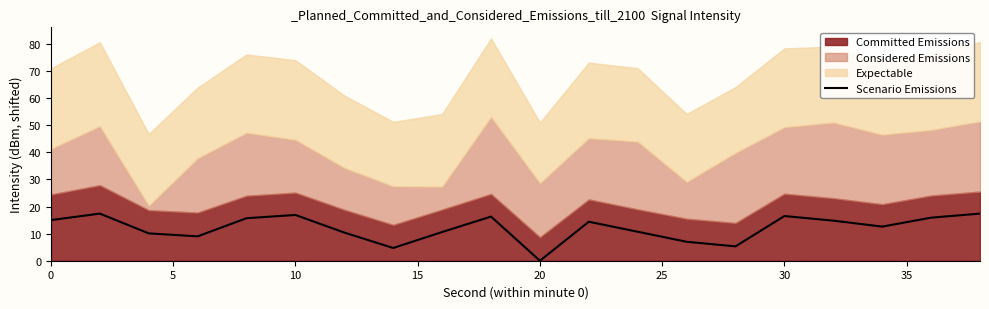

What is the highest value of the Scenario Emissions series?

17.4